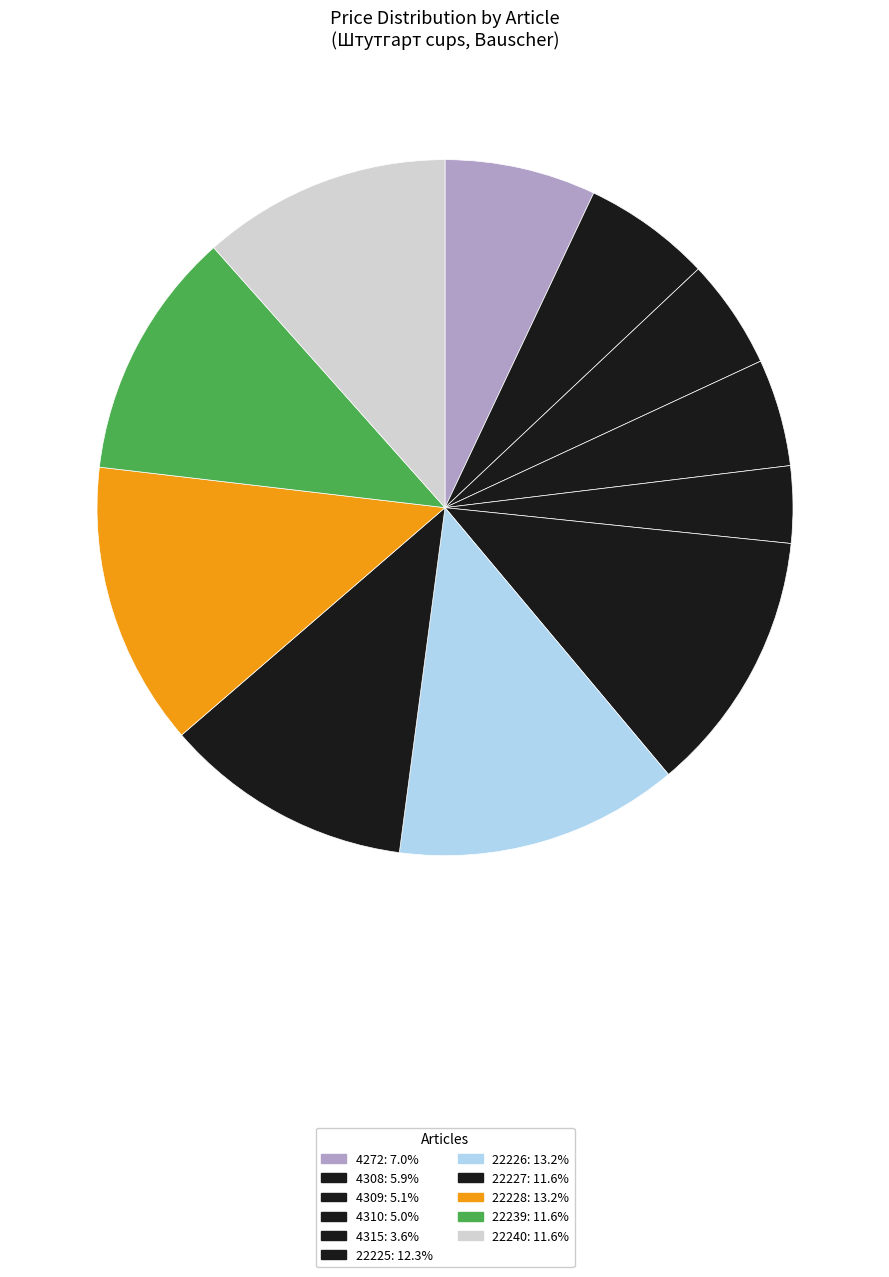

Approximately how many times larger is the value at 22226 compared to 4315?

3.7